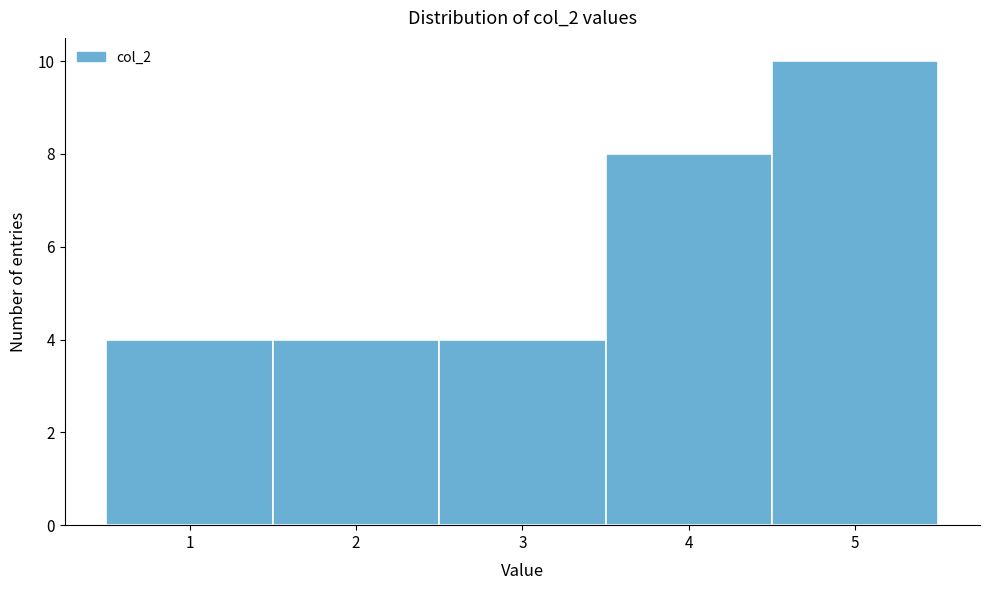

Reading left to right, list every bar in this chart as the range it spans on the x-axis followed by its height. The values are not printed on the chart, so give them approximately, as read against the axis.

0.5 to 1.5: 4
1.5 to 2.5: 4
2.5 to 3.5: 4
3.5 to 4.5: 8
4.5 to 5.5: 10